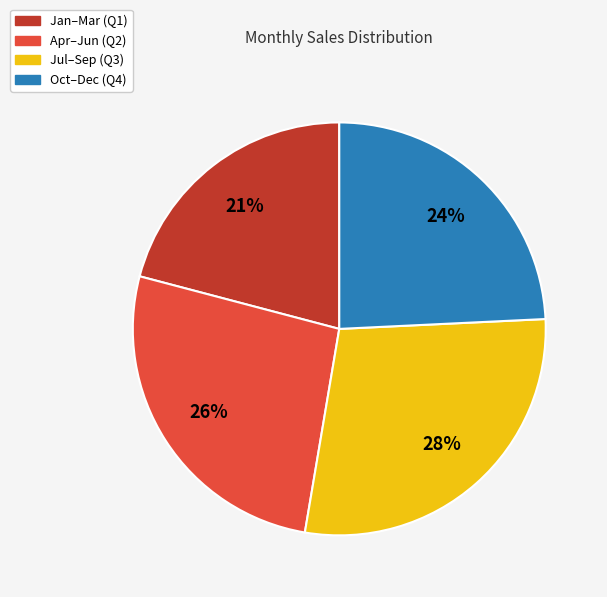

To the nearest percent, what is the average slice percentage?

25%